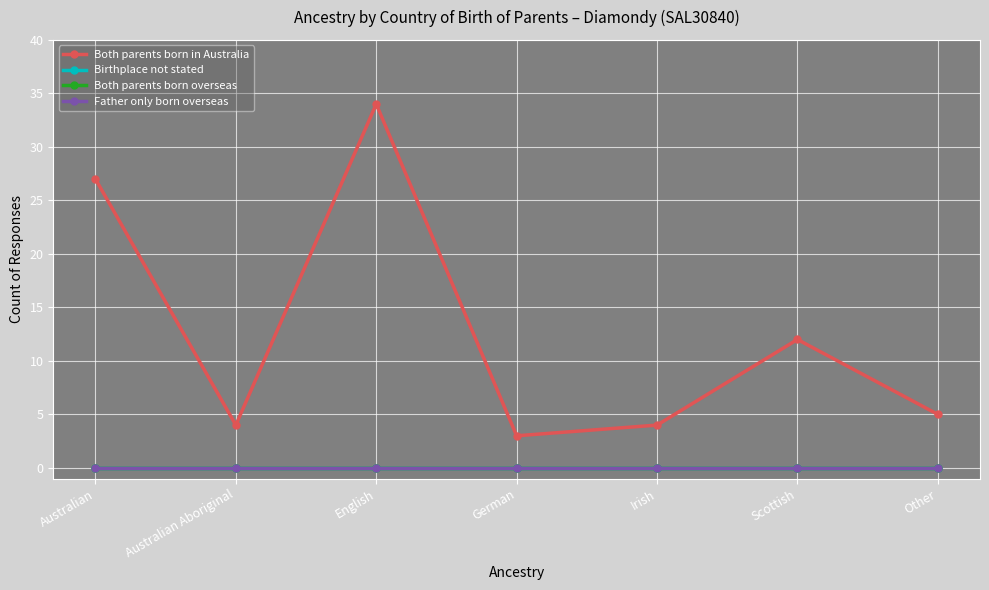

Is this an area chart (filled region under the line)?

No